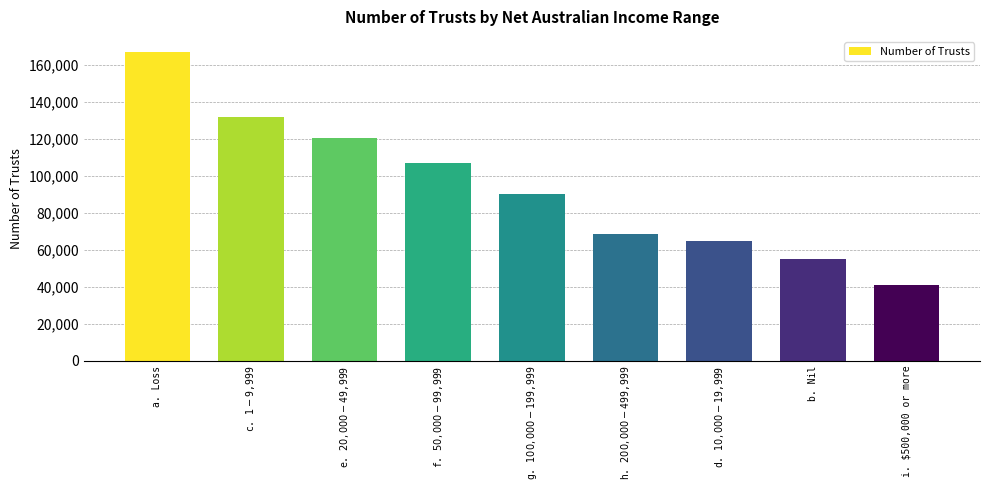

List the labels in order of value, smallest first.

i. $500,000 or more, b. Nil, d. $10,000 - $19,999, h. $200,000 - $499,999, g. $100,000 - $199,999, f. $50,000 - $99,999, e. $20,000 - $49,999, c. $1 - $9,999, a. Loss